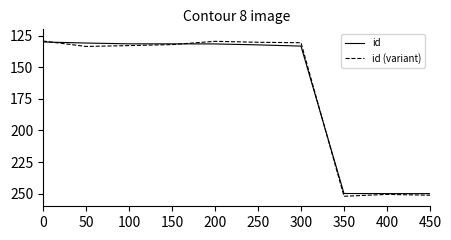

What is the spread (max minus min) of values at 50?

2.7